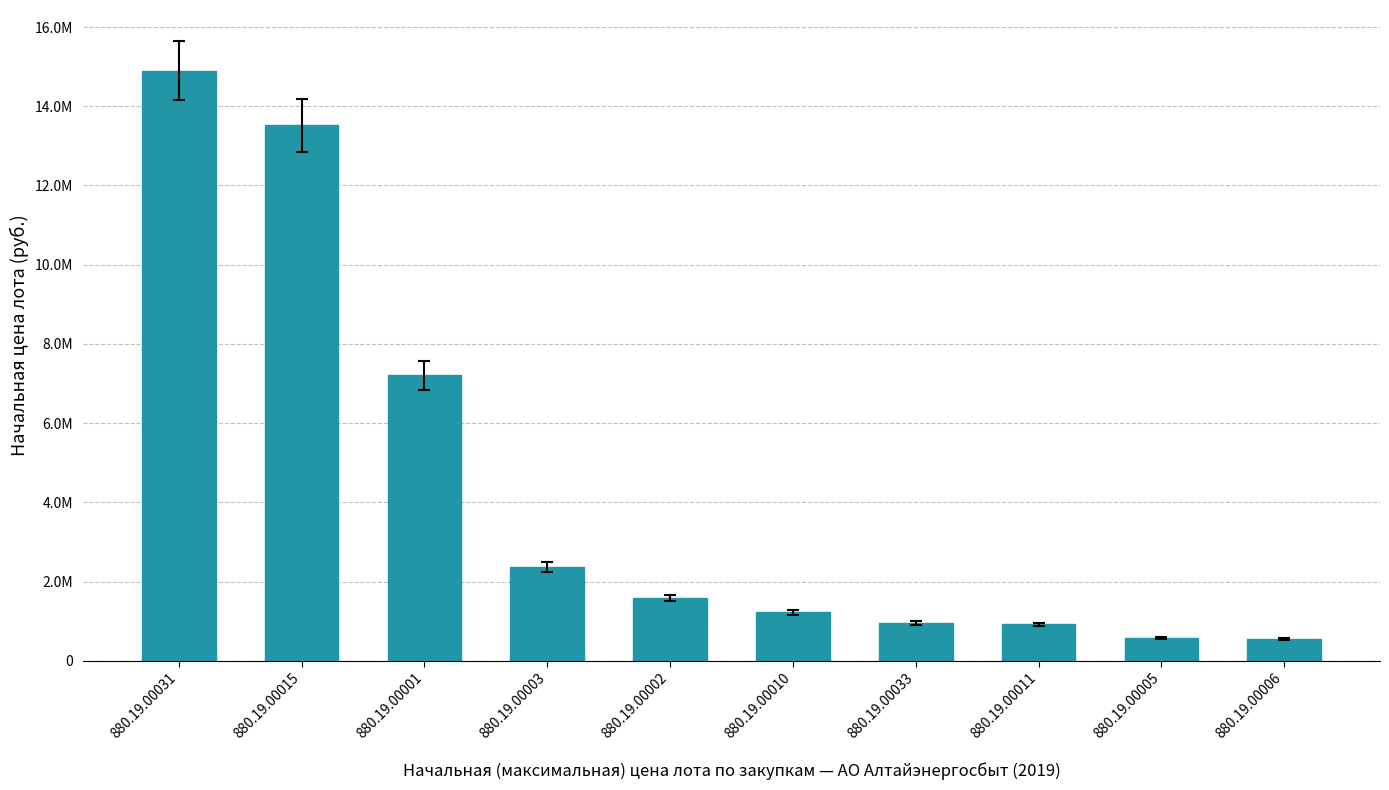

List the labels in order of value, smallest first.

880.19.00006, 880.19.00005, 880.19.00011, 880.19.00033, 880.19.00010, 880.19.00002, 880.19.00003, 880.19.00001, 880.19.00015, 880.19.00031